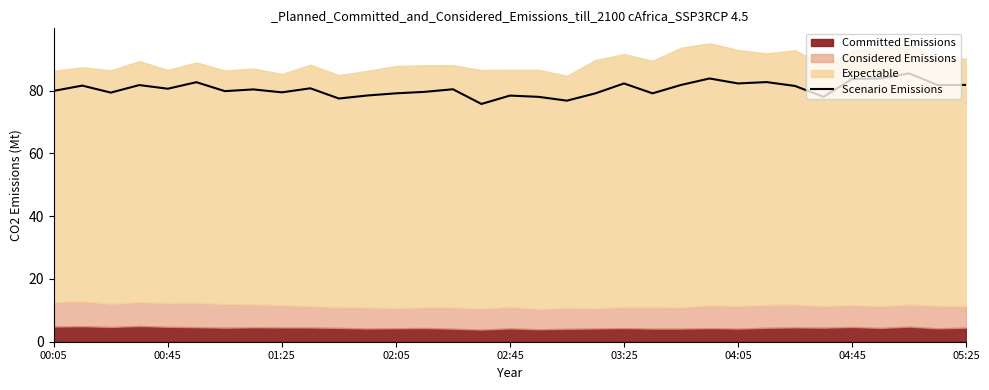

How many points are lower than both their immediate neighbors (excluding endpoints)?

11